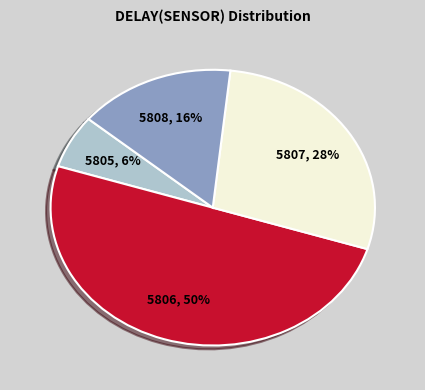

Count the number of slices in the pie.

4